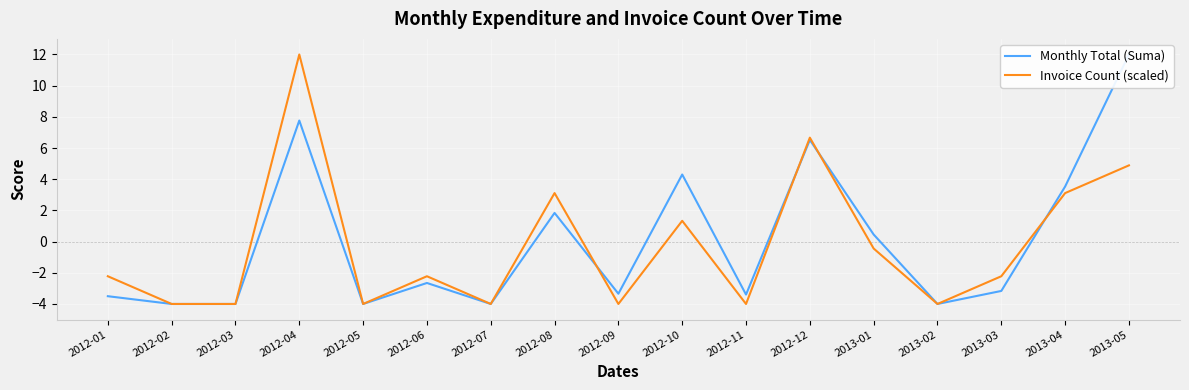

What are all the series names shown in the legend?

Monthly Total (Suma), Invoice Count (scaled)